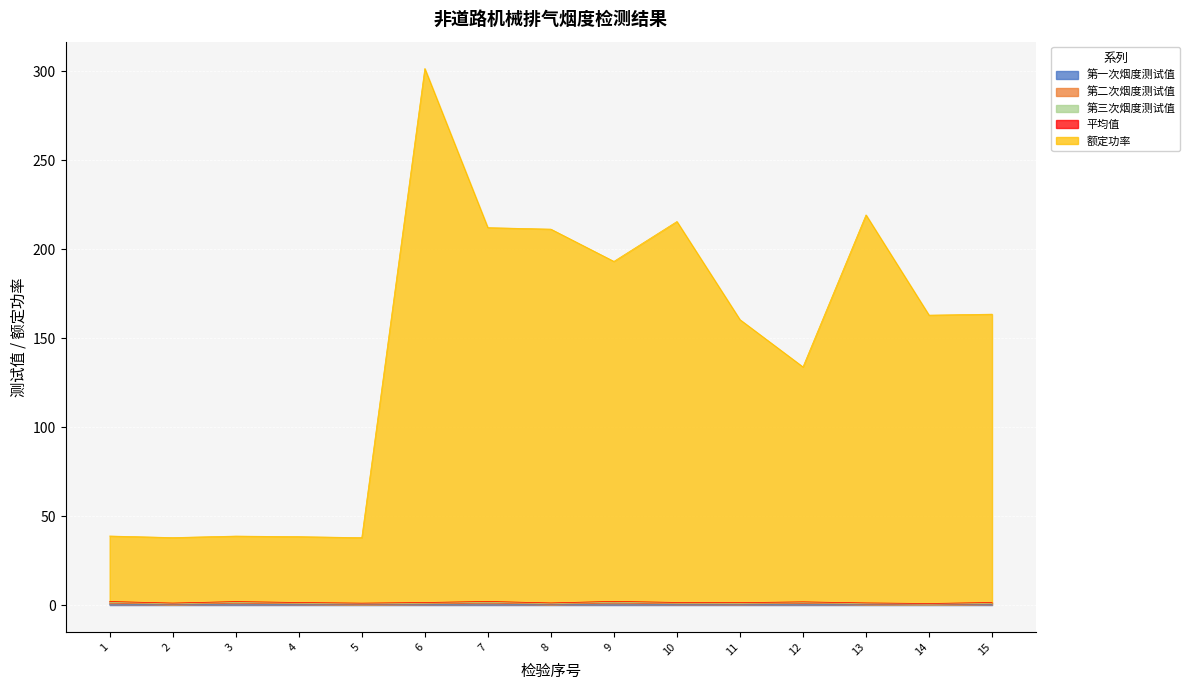

Reading right to left, extract all data points from this chart.

第一次烟度测试值: 0.4	0.2	0.3	0.5	0.3	0.4	0.5	0.3	0.5	0.4	0.3	0.4	0.5	0.3	0.5
第二次烟度测试值: 0.7	0.4	0.6	0.9	0.7	0.7	1.0	0.6	1.0	0.7	0.5	0.7	1.0	0.6	1.0
第三次烟度测试值: 1.1	0.7	0.9	1.4	1.0	1.1	1.6	0.9	1.5	1.1	0.8	1.1	1.5	0.8	1.5
平均值: 1.4	0.9	1.2	1.8	1.4	1.5	2.1	1.2	2.0	1.4	1.1	1.4	2.0	1.1	2.0
额定功率: 163.4	162.9	219.2	133.8	160.4	215.5	193.1	211.2	212.0	301.4	37.9	38.4	38.8	37.9	38.8